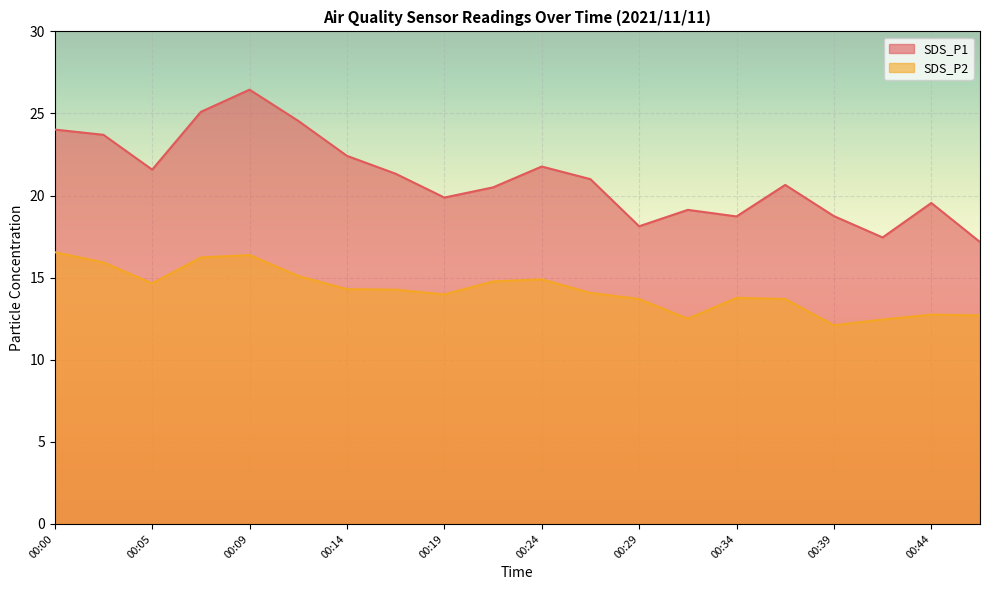

At which label is SDS_P1 closest to 21?

00:26